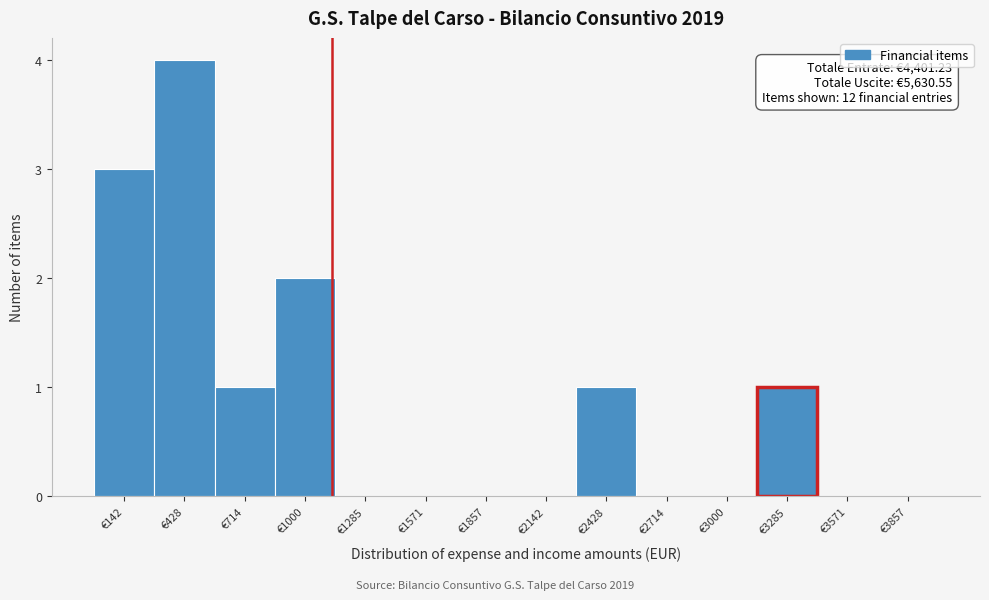

Which range on the x-axis has the tallest bar?

300 to 550